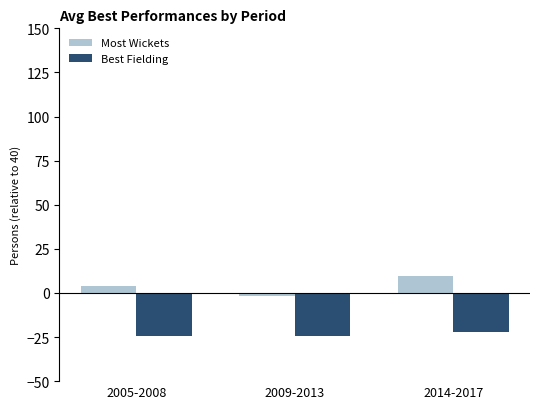

At which category does the chart reach its peak across all series?

2014-2017